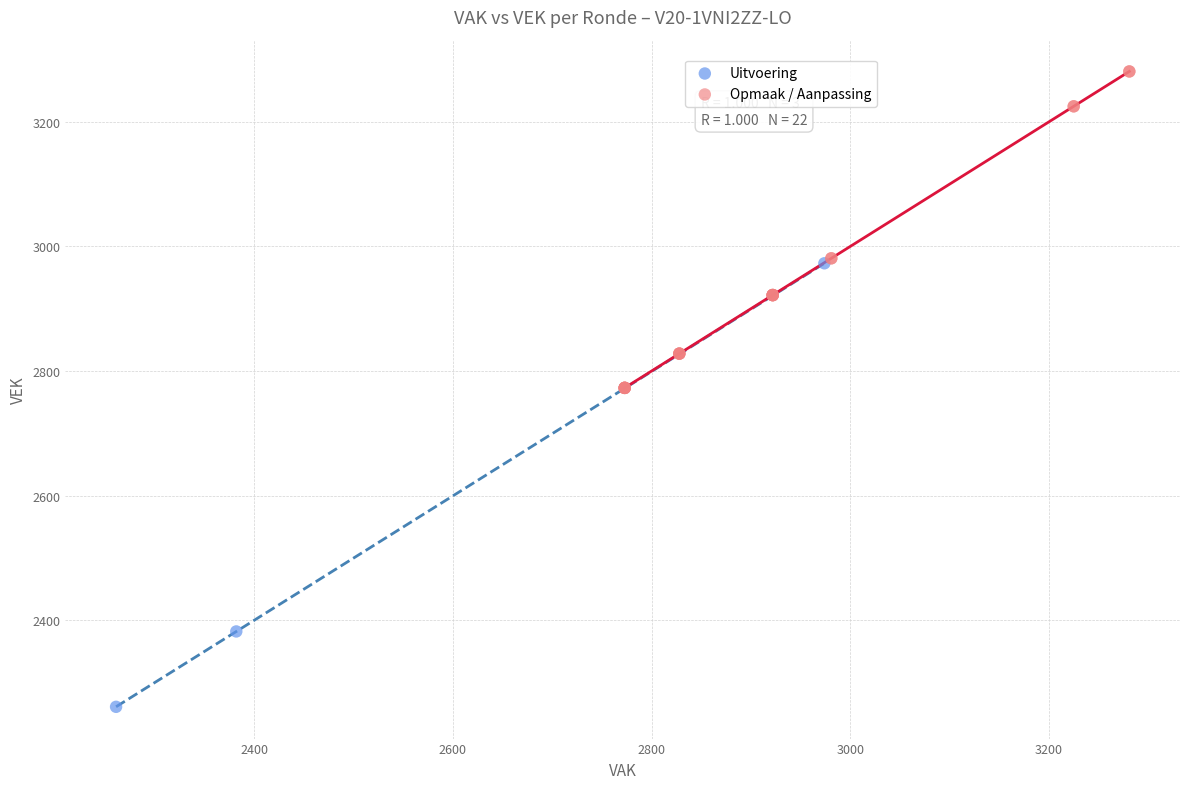

Which series has the widest spread of Y values?

Uitvoering